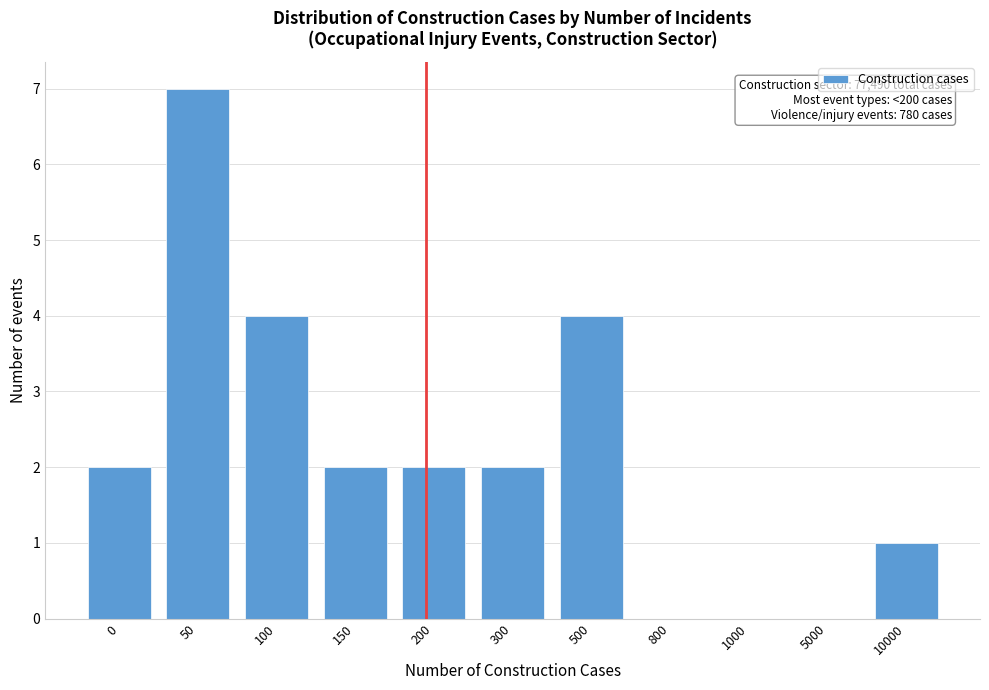

Reading left to right, extract all data points from this chart.

0=2	50=7	100=4	150=2	200=2	300=2	500=4	800=0	1000=0	5000=0	10000=1